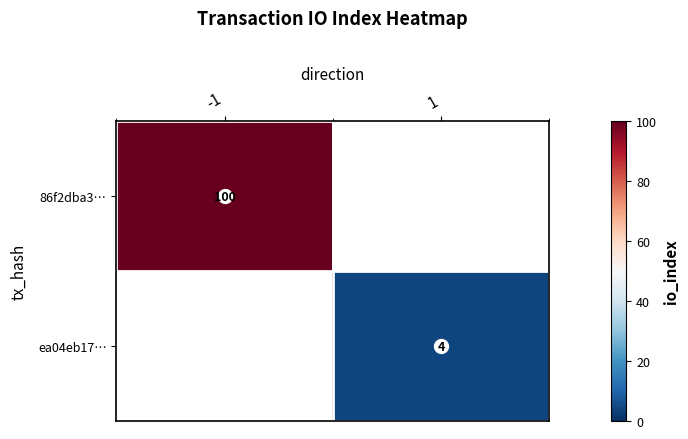

The value of ea04eb17… at 1 is 2. True or false?

False